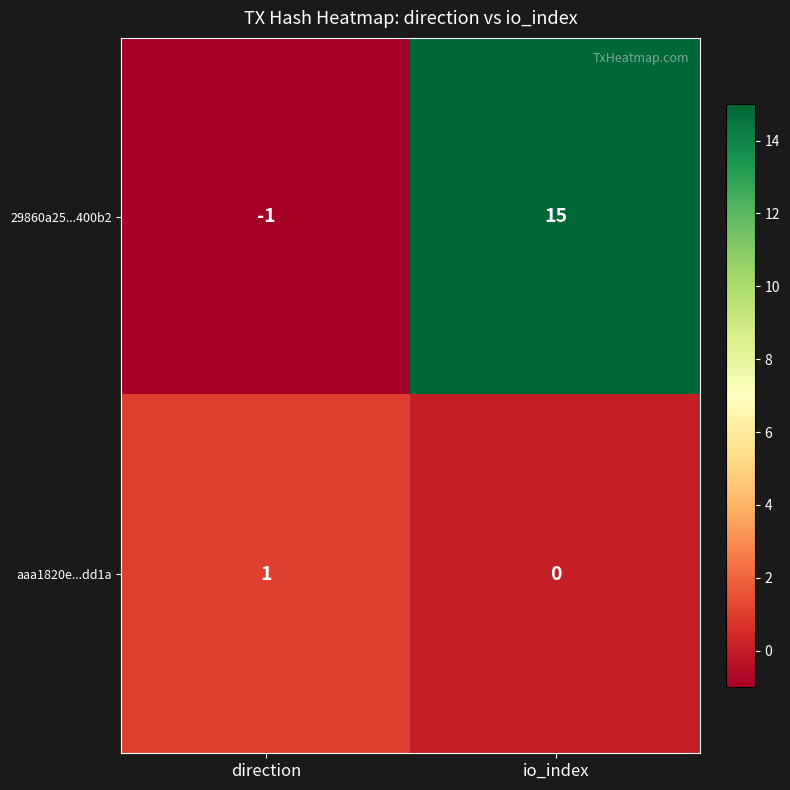

How many series are shown in this chart?

2